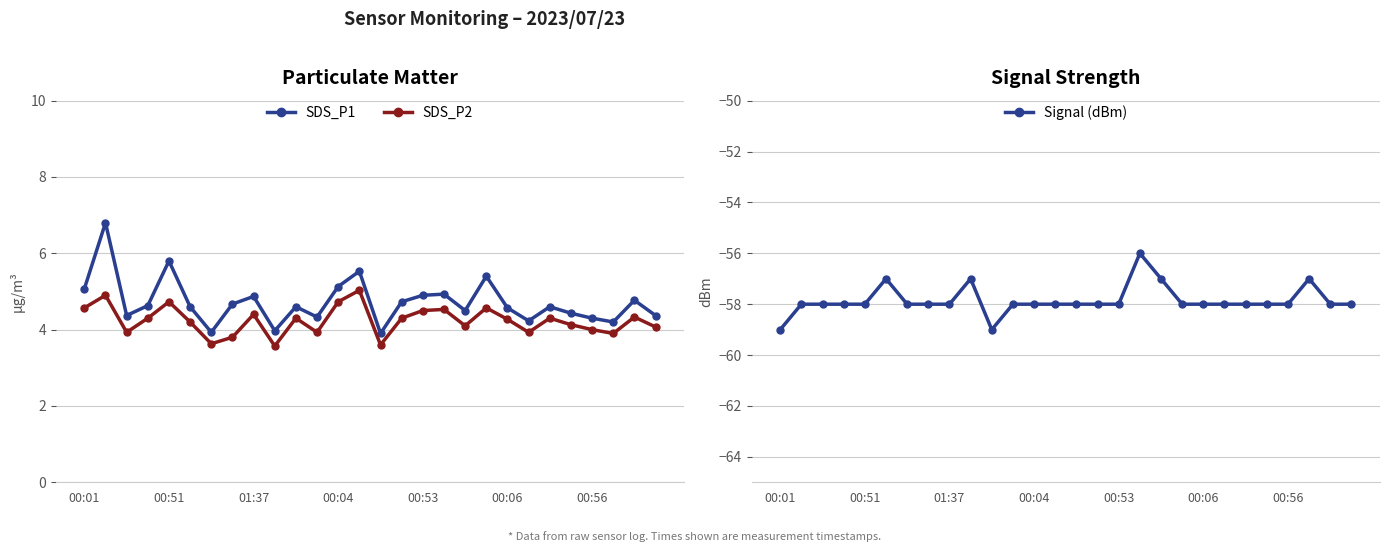

Rank the series by their maximum value, from highest to lowest.

SDS_P1, SDS_P2, Signal (dBm)